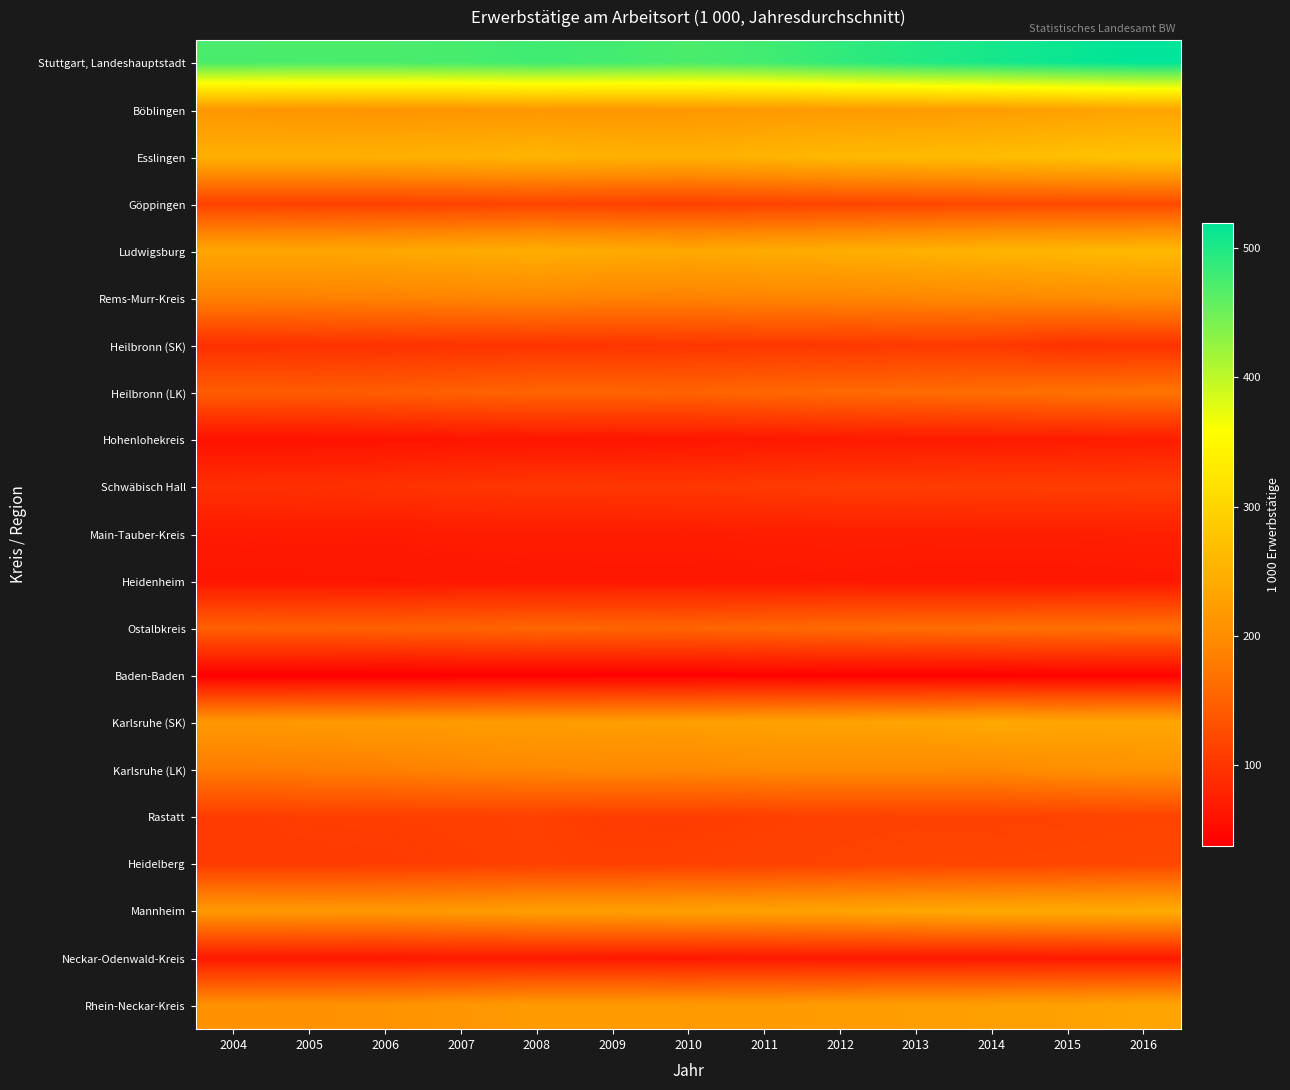

Which series has the largest total across all categories?

Stuttgart, Landeshauptstadt